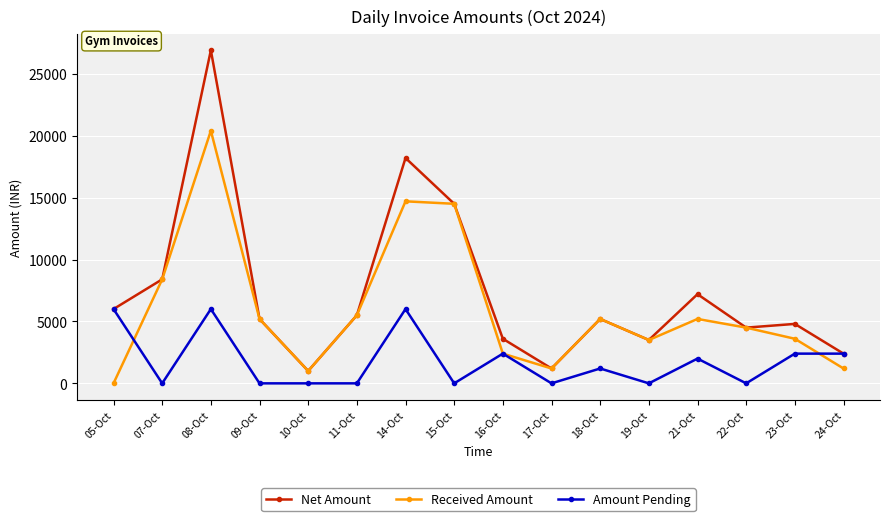

True or false: Net Amount has a value of 5200 at 18-Oct.

True